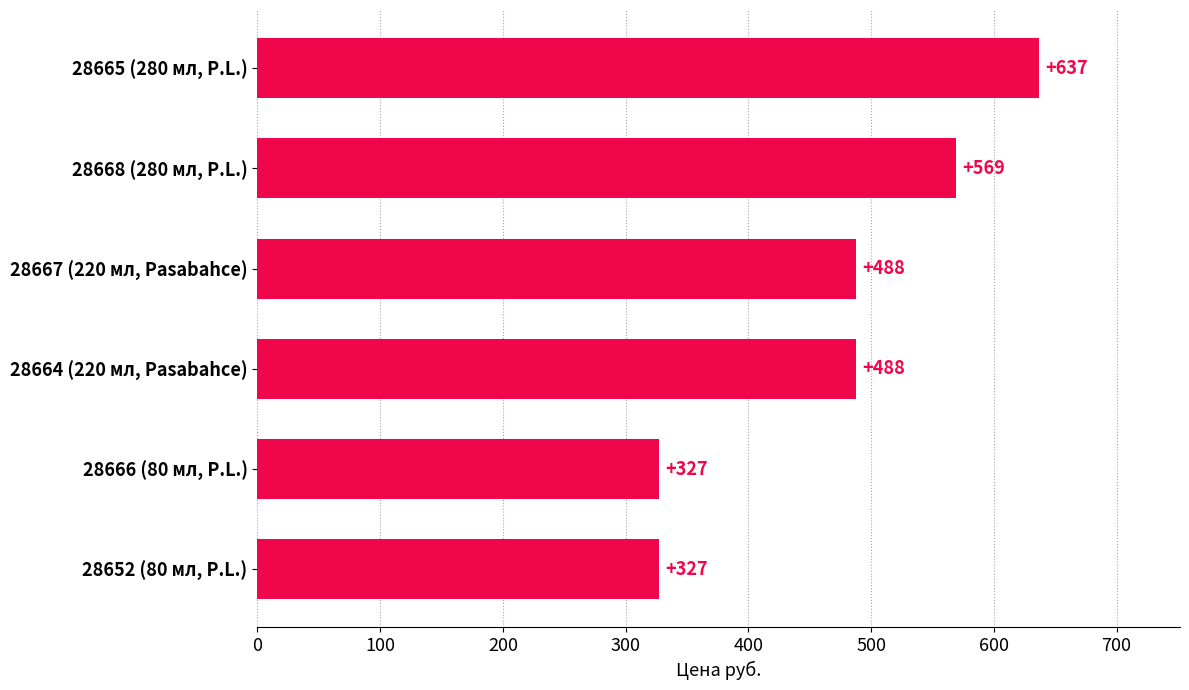

The value at 28665 (280 мл, P.L.) is 385. True or false?

False